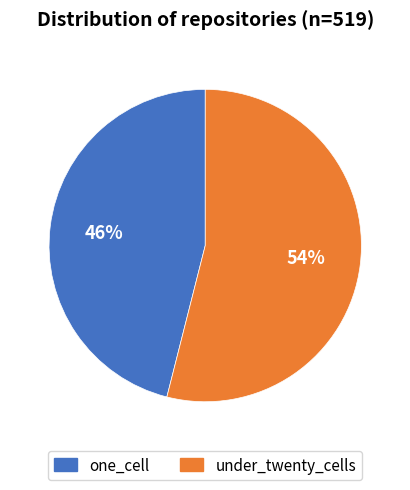

What is the ratio of the value at under_twenty_cells to the value at one_cell?

1.2